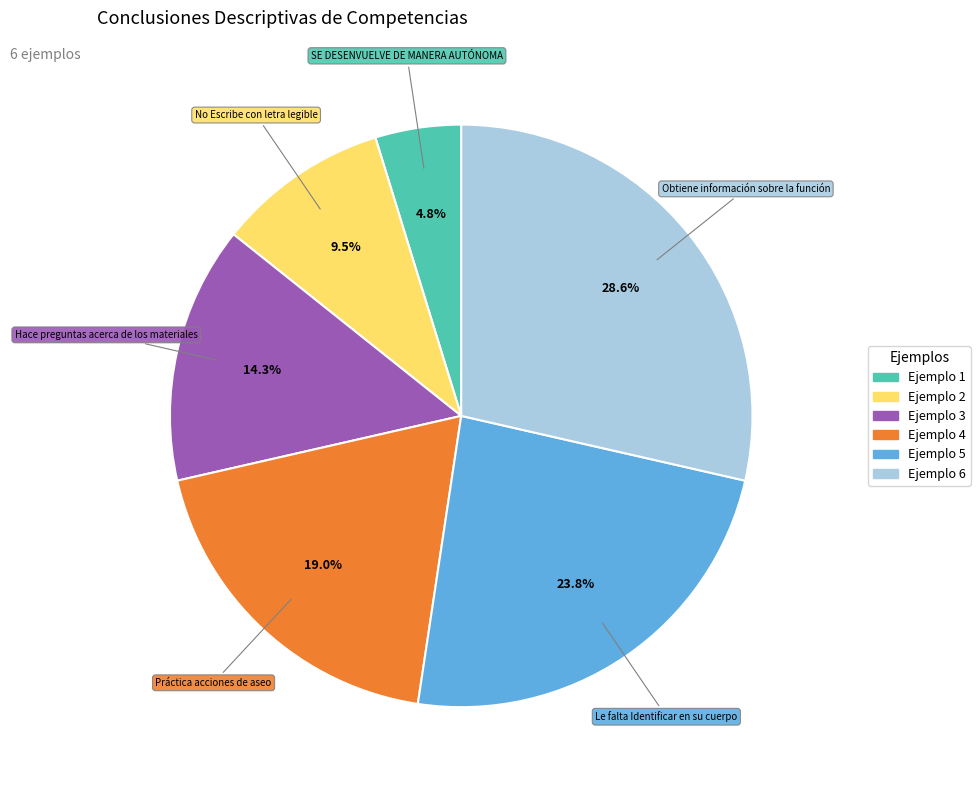

How many slices are in this pie chart?

6